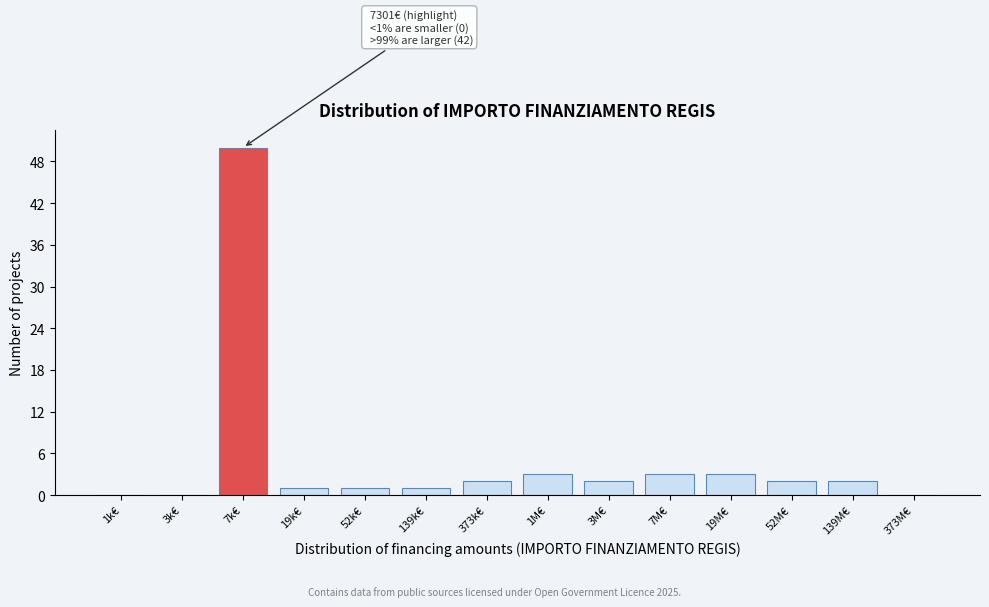

Reading left to right, what are all the values shown in this chart?

1k€=0	3k€=0	7k€=50	19k€=1	52k€=1	139k€=1	373k€=2	1M€=3	3M€=2	7M€=3	19M€=3	52M€=2	139M€=2	373M€=0